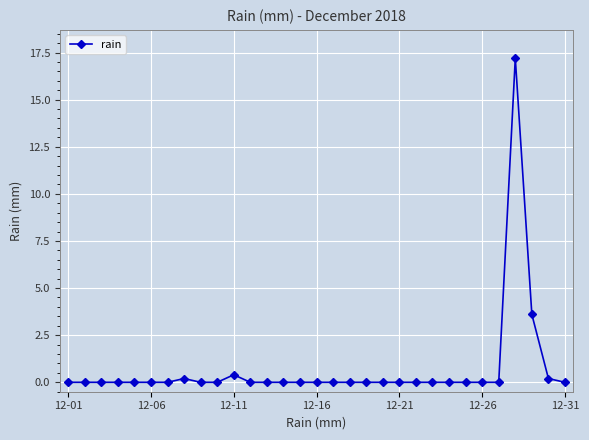

What is the maximum value shown in the chart?

17.2